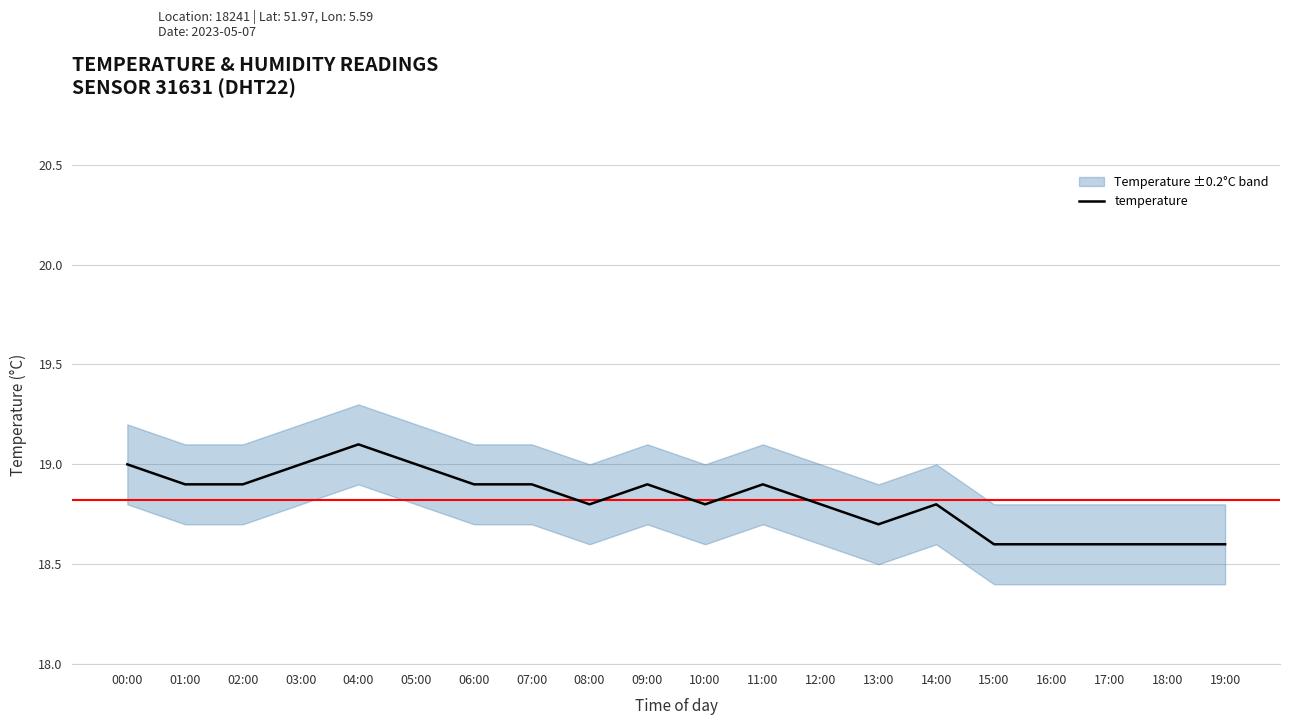

Where is the data nearest to the value 18?

15:00